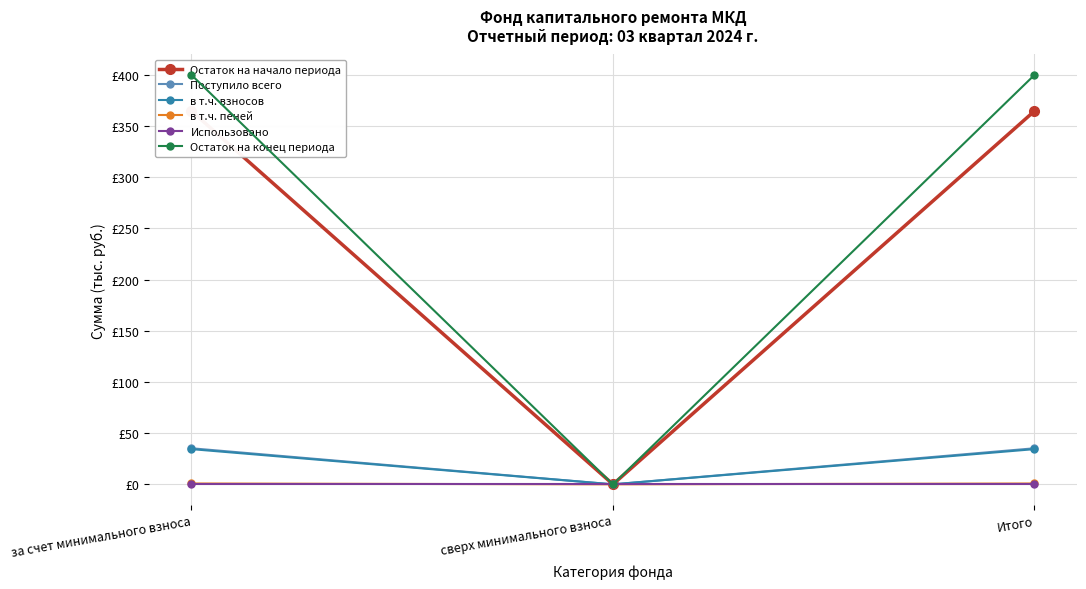

Between за счет минимального взноса and сверх минимального взноса, which series saw the biggest shift?

Остаток на конец периода